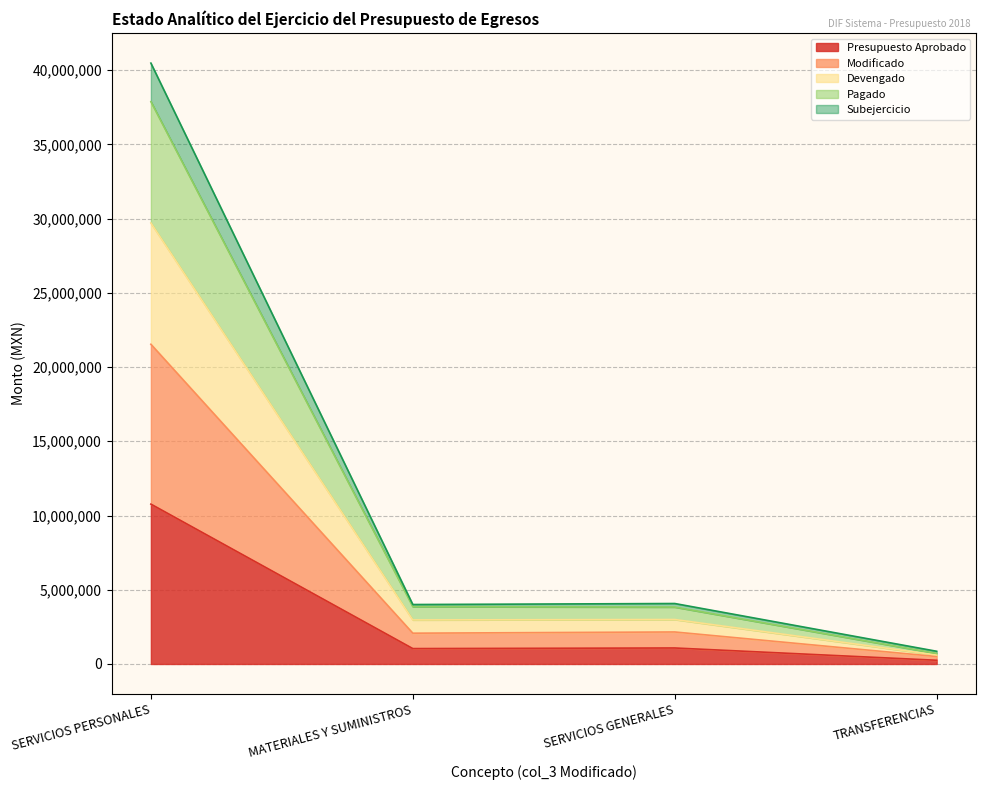

What is the minimum value for Presupuesto Aprobado?

250647.0